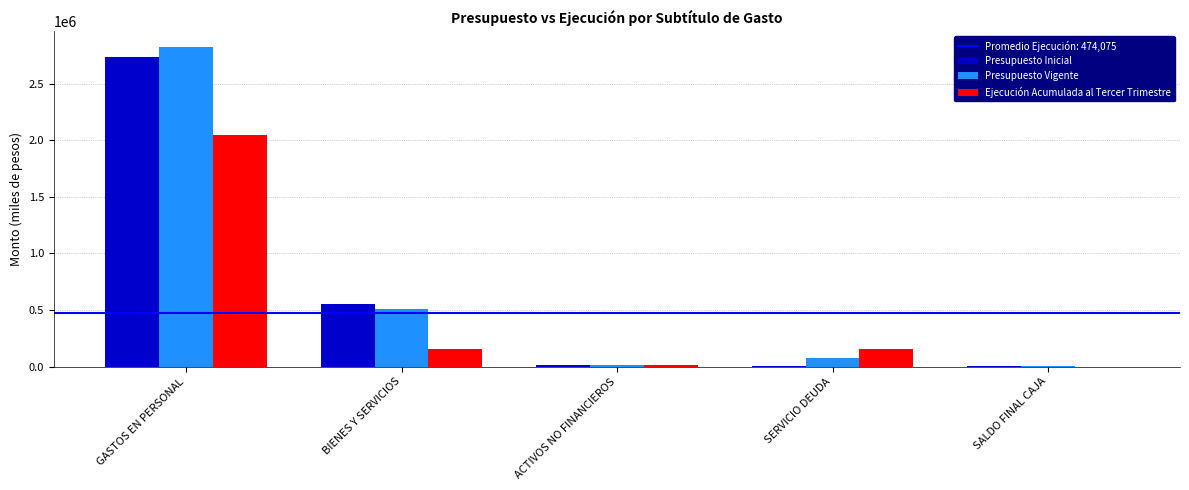

Is it true that Presupuesto Inicial equals 1607976 at GASTOS EN PERSONAL?

False